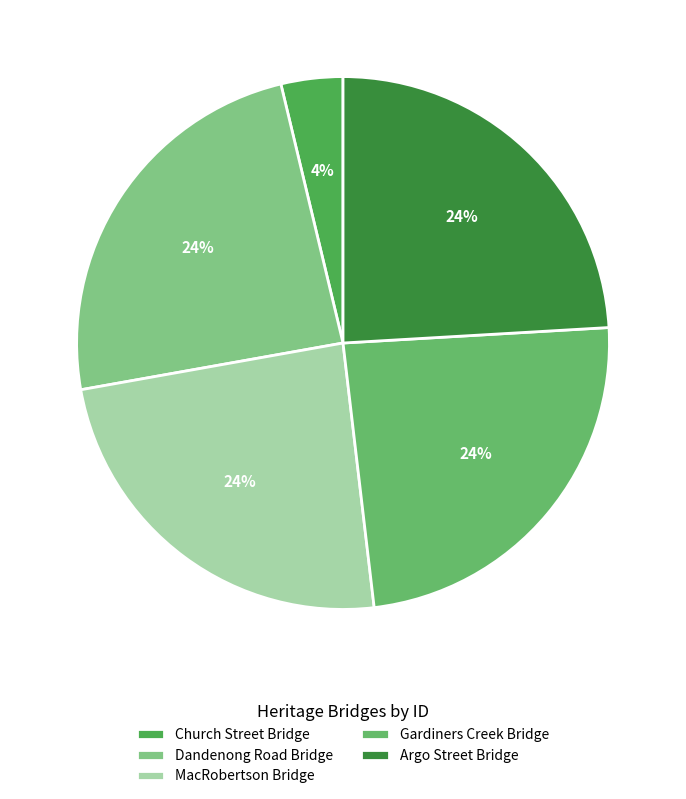

What percentage do Dandenong Road Bridge and Church Street Bridge together represent?

27.8%